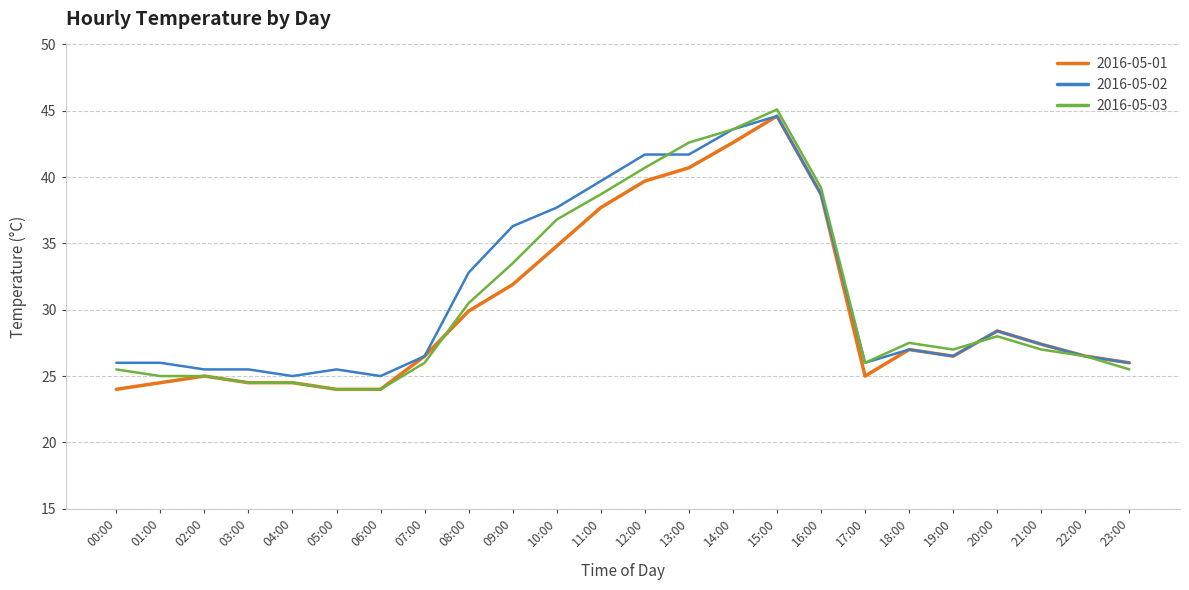

The value of 2016-05-01 at 16:00 is 38.7. True or false?

True